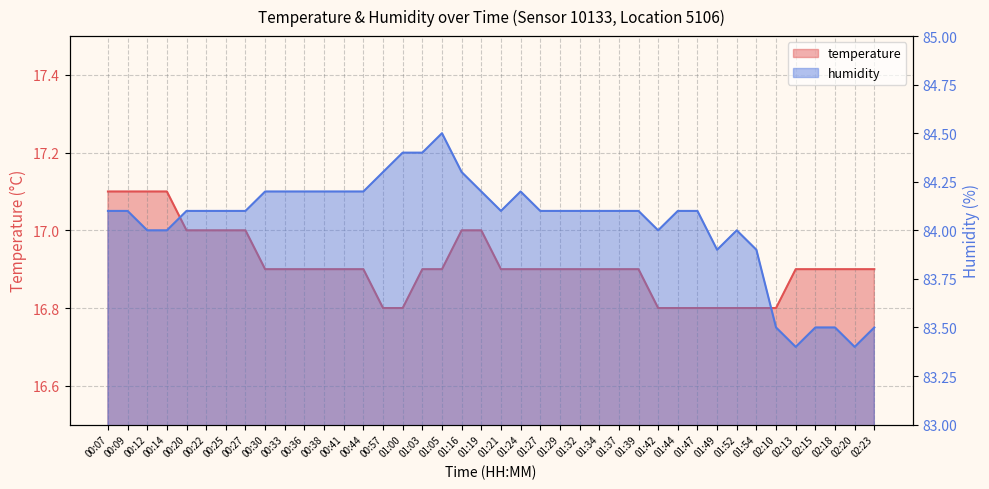

What is the difference between the highest and lowest values at 00:44?

67.3